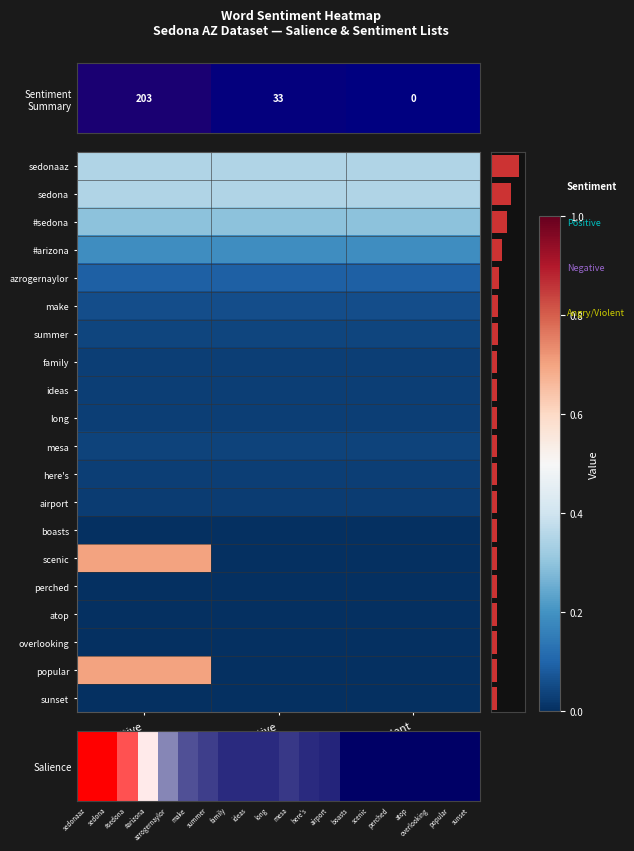

Which series has the widest spread of values?

salience